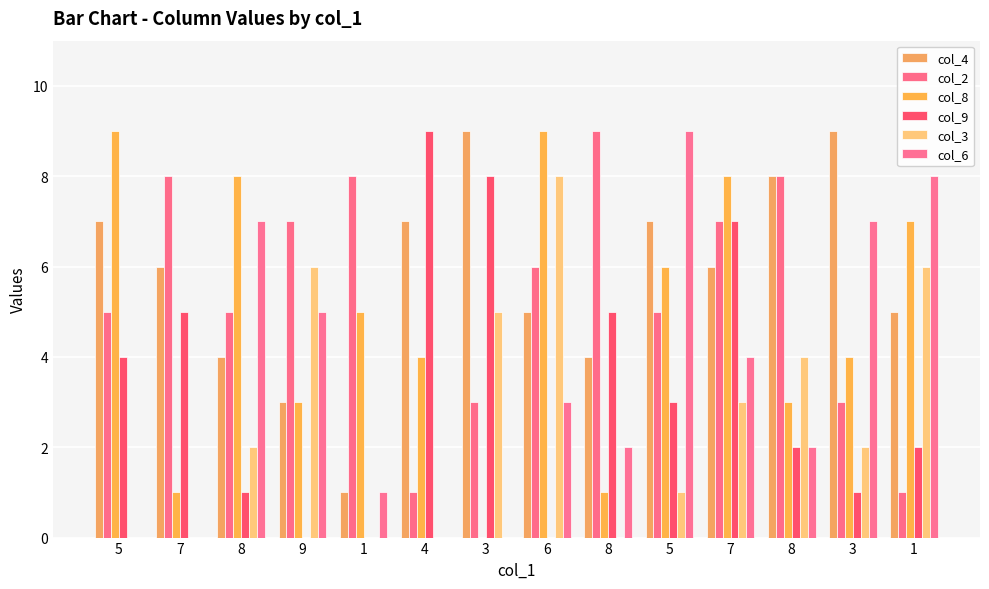

How many col_3 values are between 0 and 5?

11